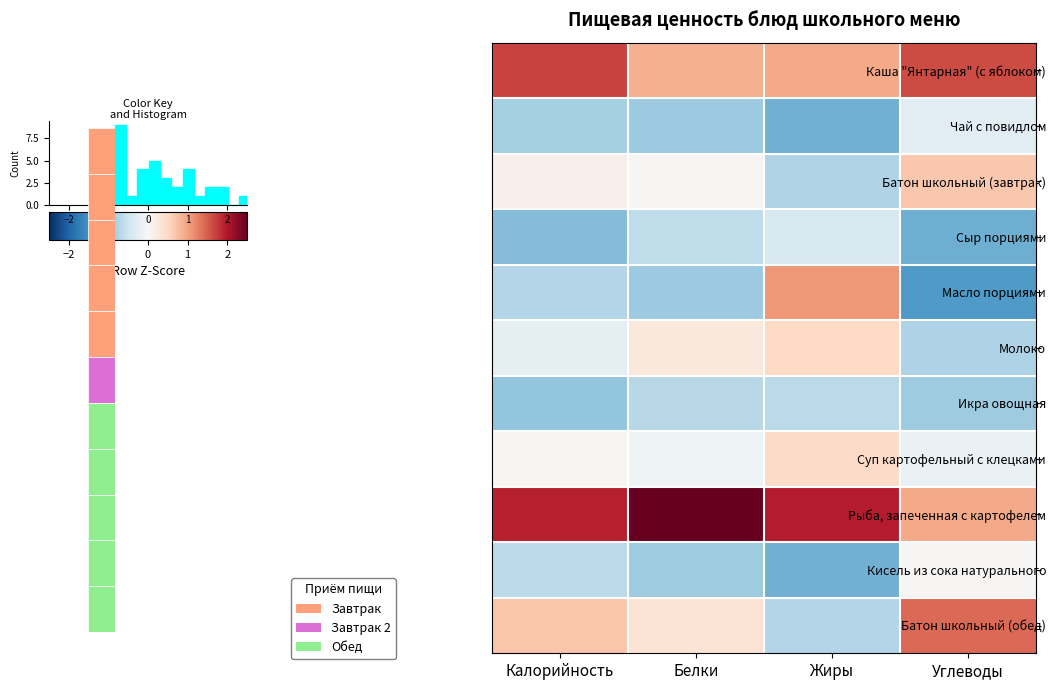

The Суп картофельный с клецками series shows -0.2 at Белки. True or false?

False